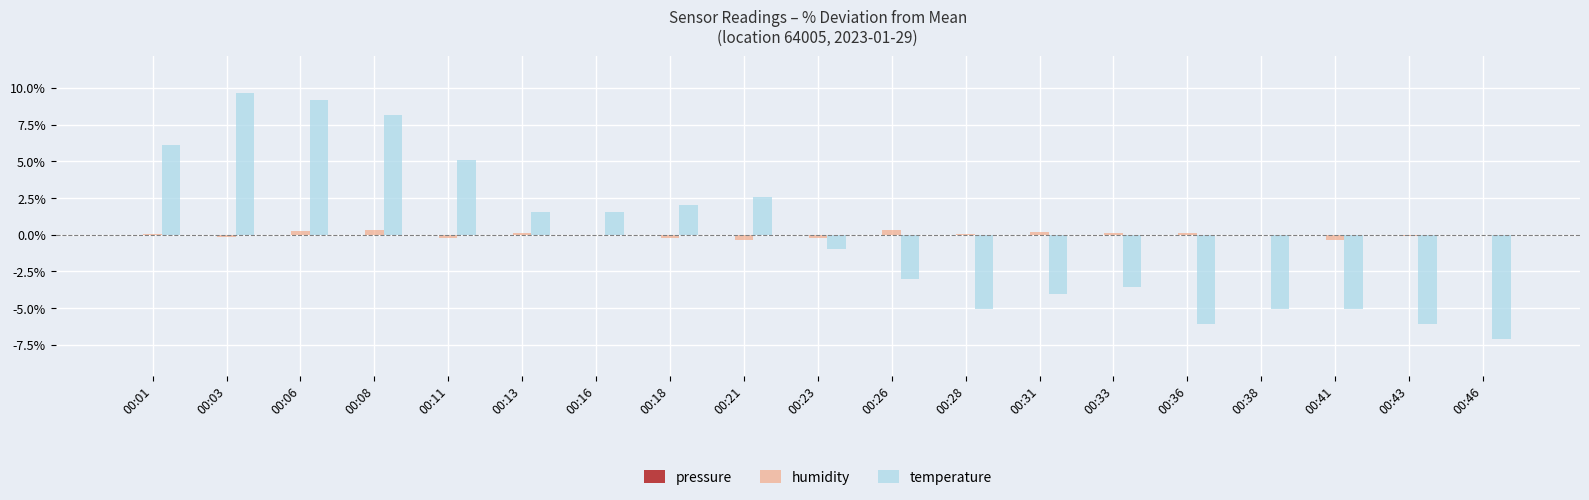

What is the highest value of the temperature series?

9.7